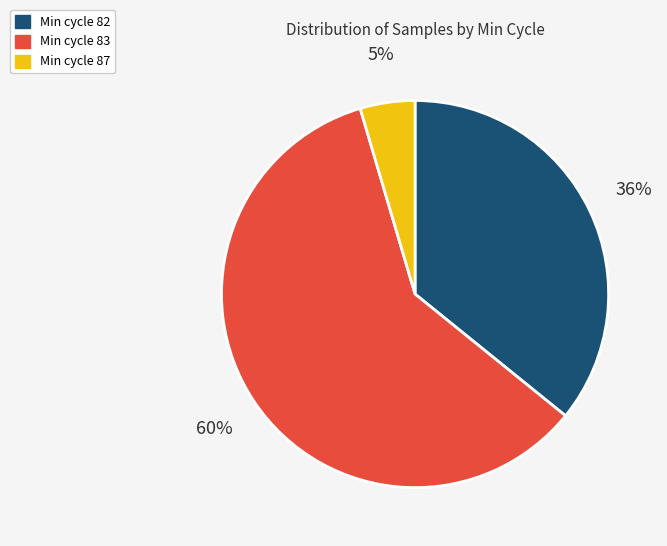

What percentage is the Min cycle 82 slice, to the nearest percent?

36%